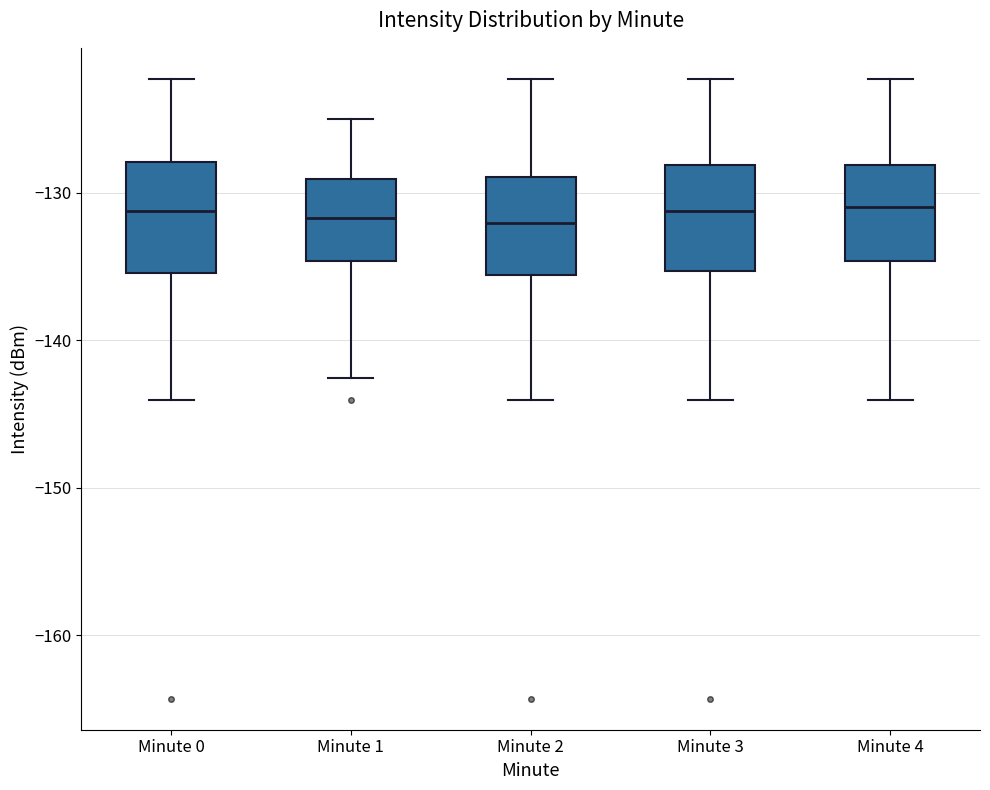

Reading left to right, transcribe this box plot: for each box, give where its median line is, the range the box spans, and where its two whiskers end, as read against the y-axis. The values are not printed on the chart, so give them approximately, as read against the axis.

Minute 0: median -131, box -135 to -128, whiskers -144 to -122
Minute 1: median -132, box -135 to -129, whiskers -143 to -125
Minute 2: median -132, box -136 to -129, whiskers -144 to -122
Minute 3: median -131, box -135 to -128, whiskers -144 to -122
Minute 4: median -131, box -135 to -128, whiskers -144 to -122